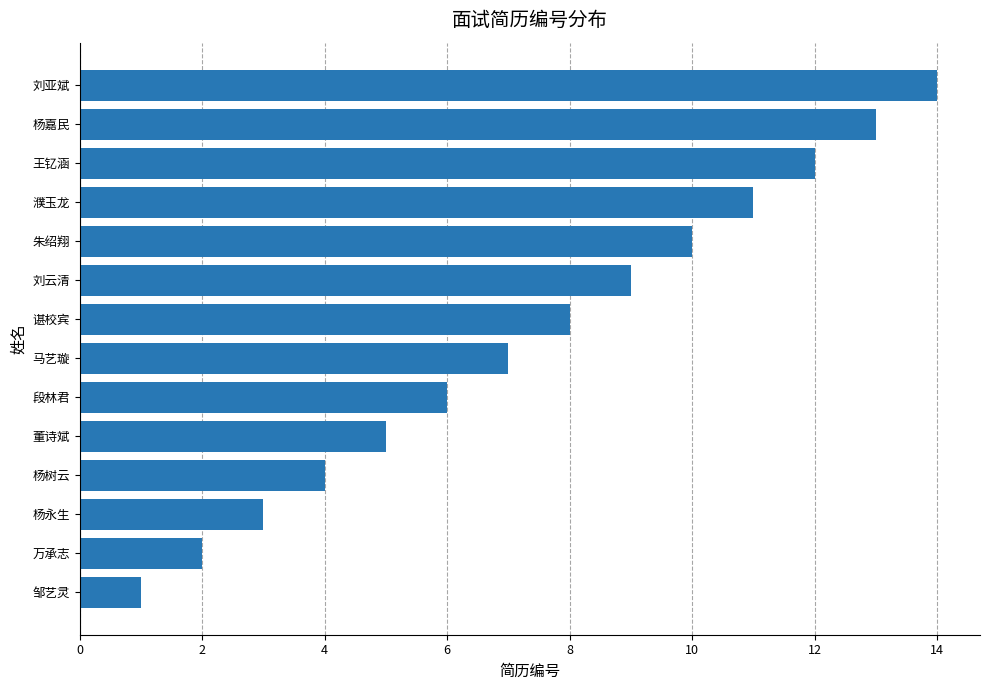

How many bars are there in total?

14